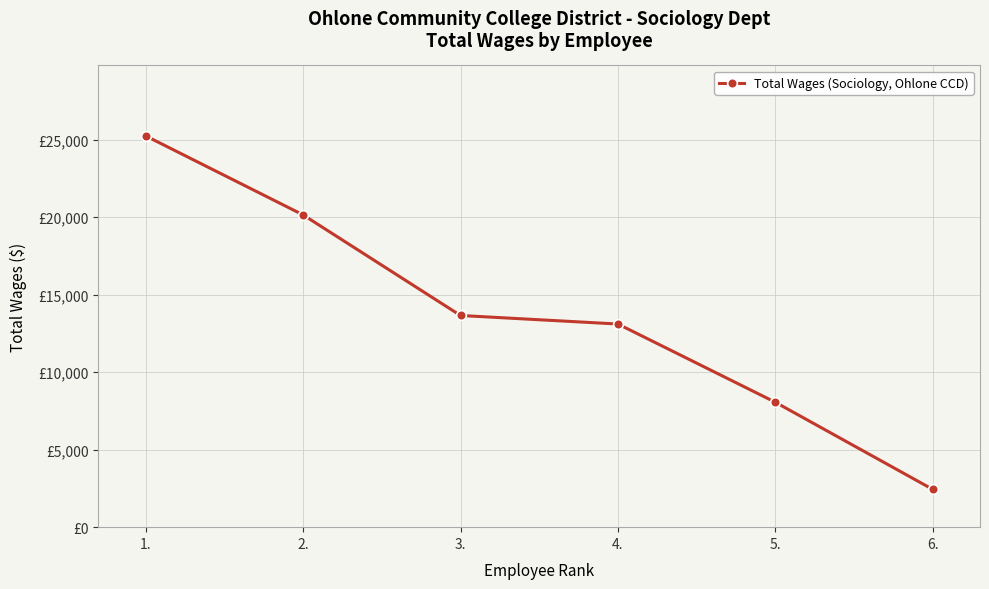

At which label does the data first exceed 13652?

1.